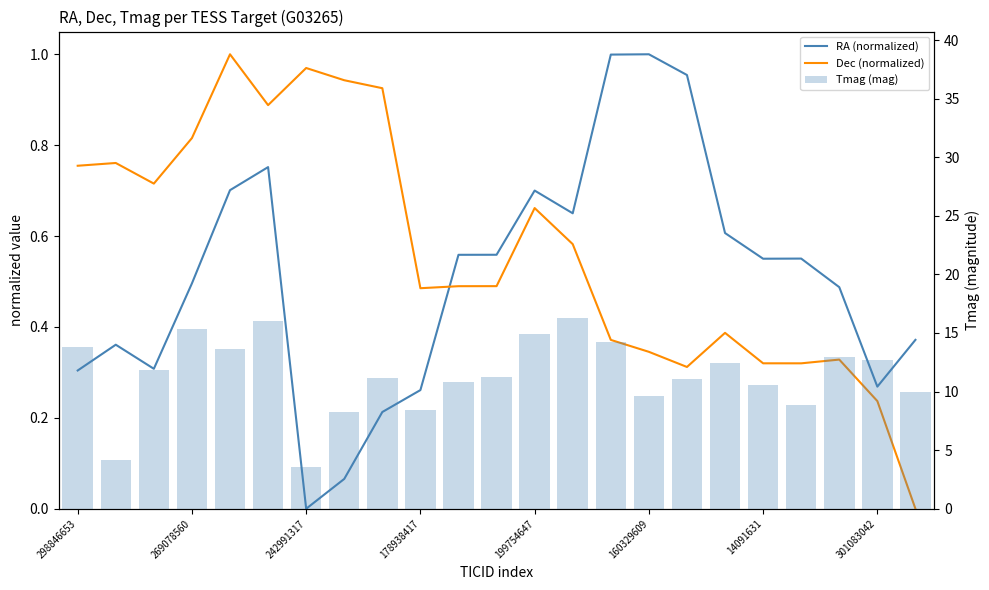

What is the difference between the highest and lowest values at 22?

10.0